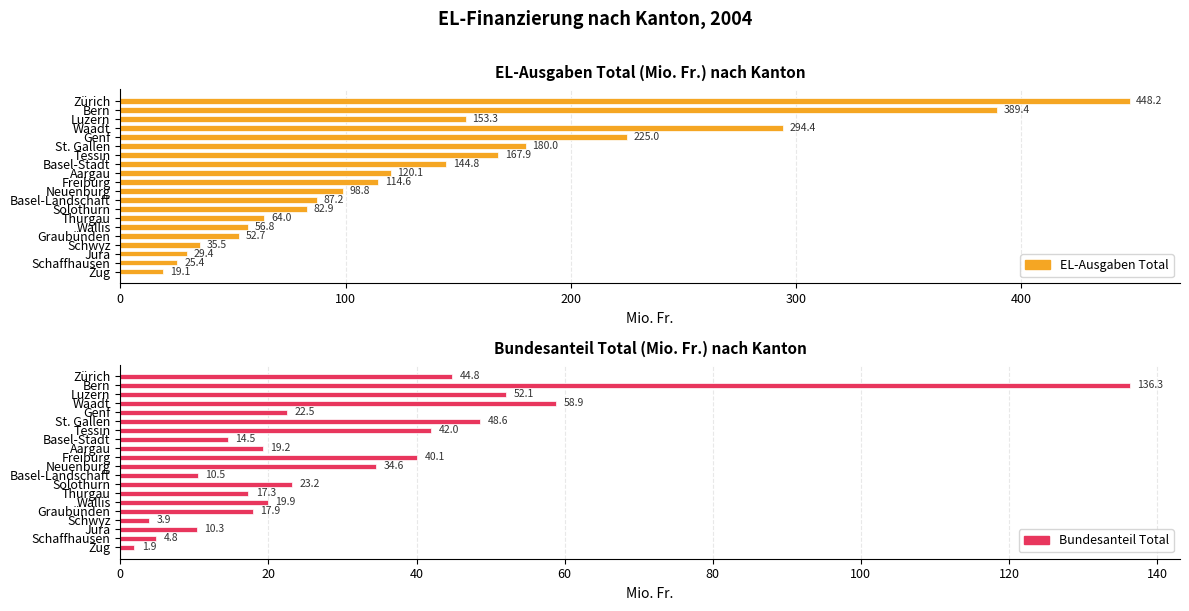

How many categories are shown in the chart?

20